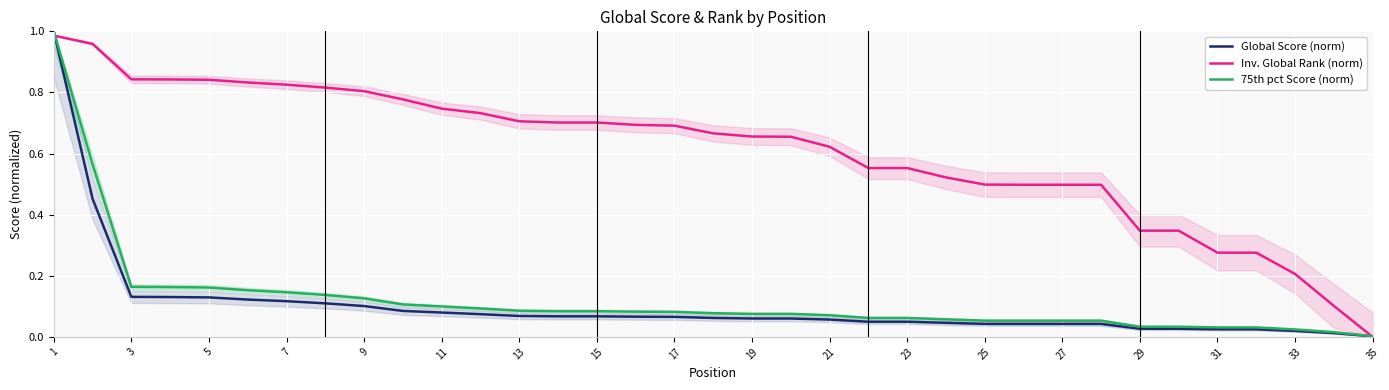

True or false: Global Score (norm) and 75th pct Score (norm) cross at least once.

False